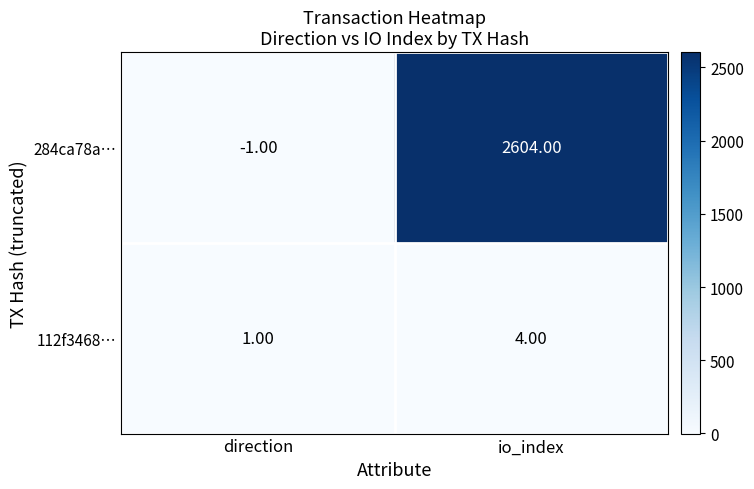

At which label is 112f3468… closest to 2?

direction